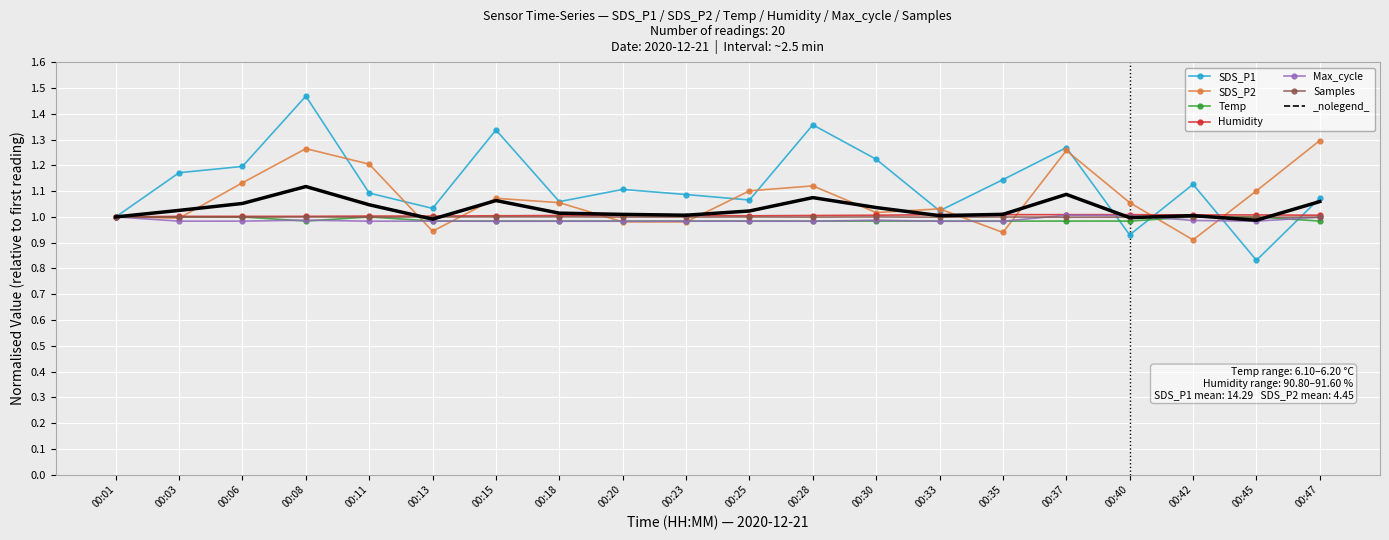

Which label corresponds to the largest value in the chart?

00:08